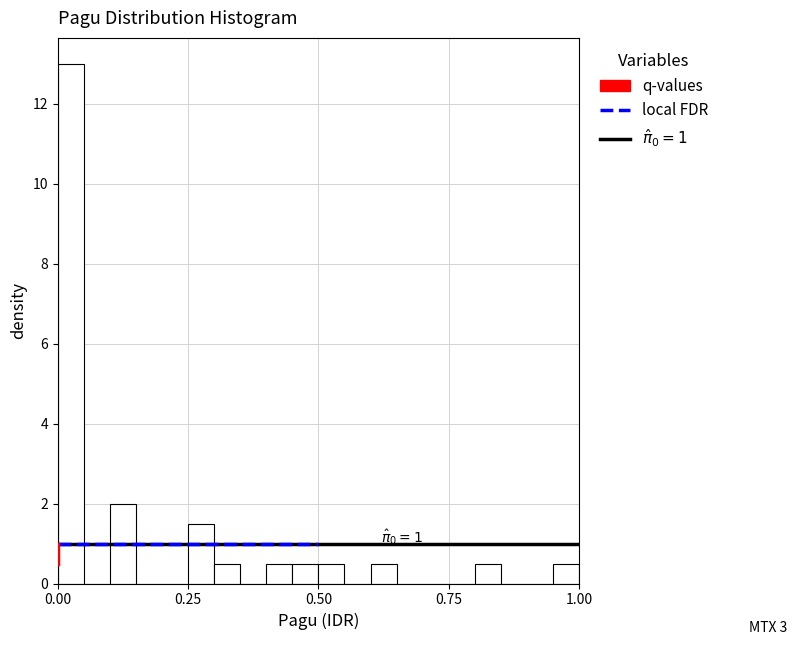

Around what value on the x-axis is the tallest bar? Give the approximate position of its centre, as read against the axis.

0.05